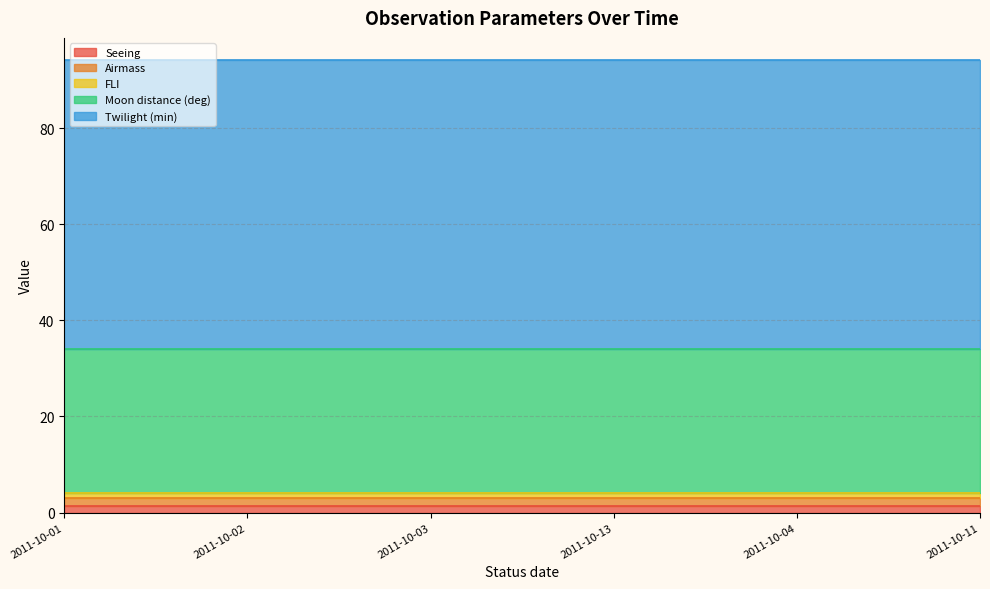

Which has a higher value, 2011-10-04 or 2011-10-01?

2011-10-04